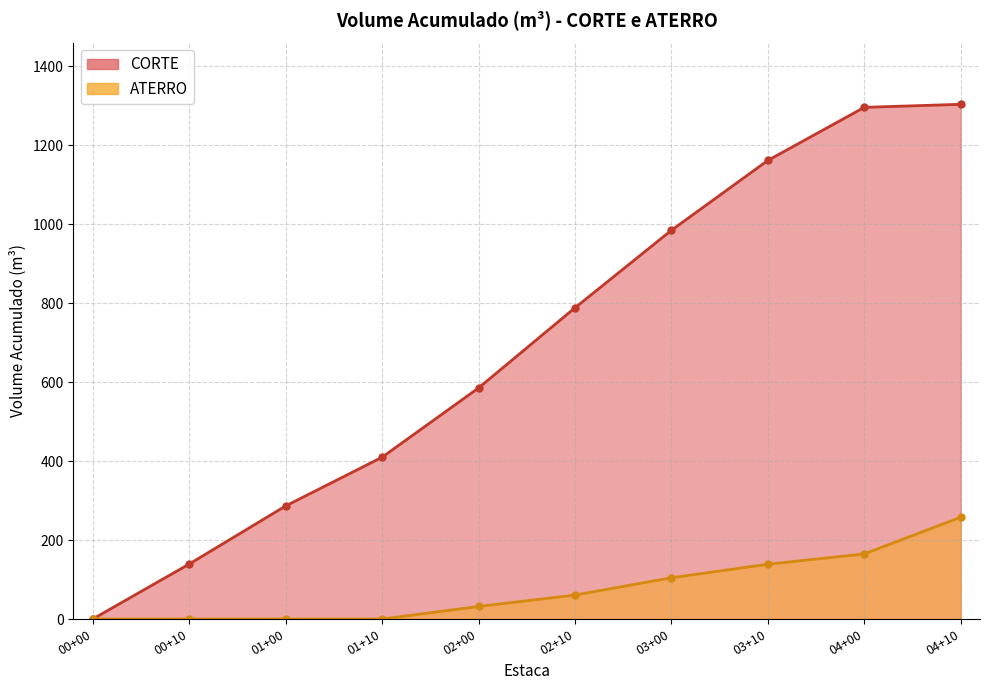

Which series has the widest spread of values?

CORTE